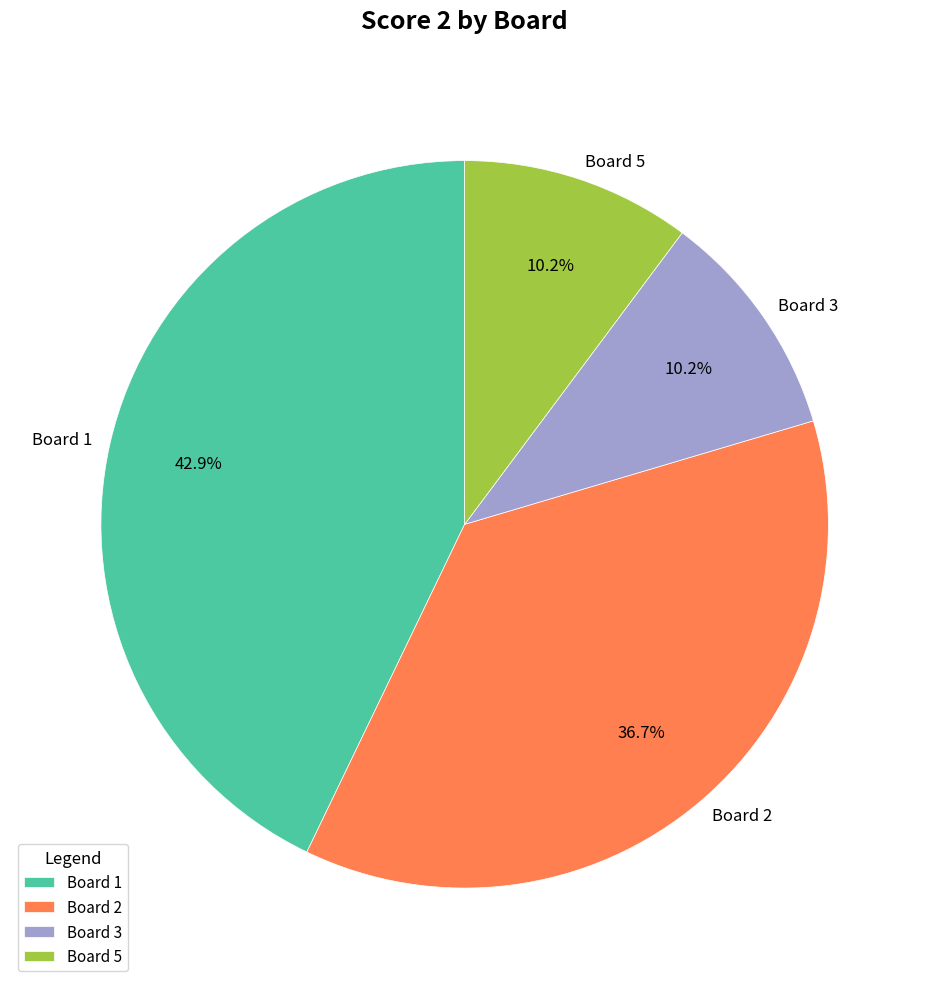

Does Board 3 account for over 50% of the chart?

No